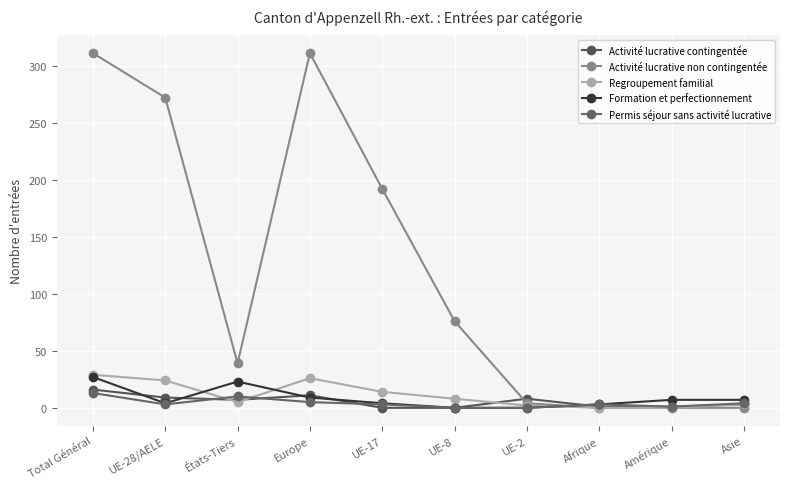

At which category is the sum across all series the highest?

Total Général